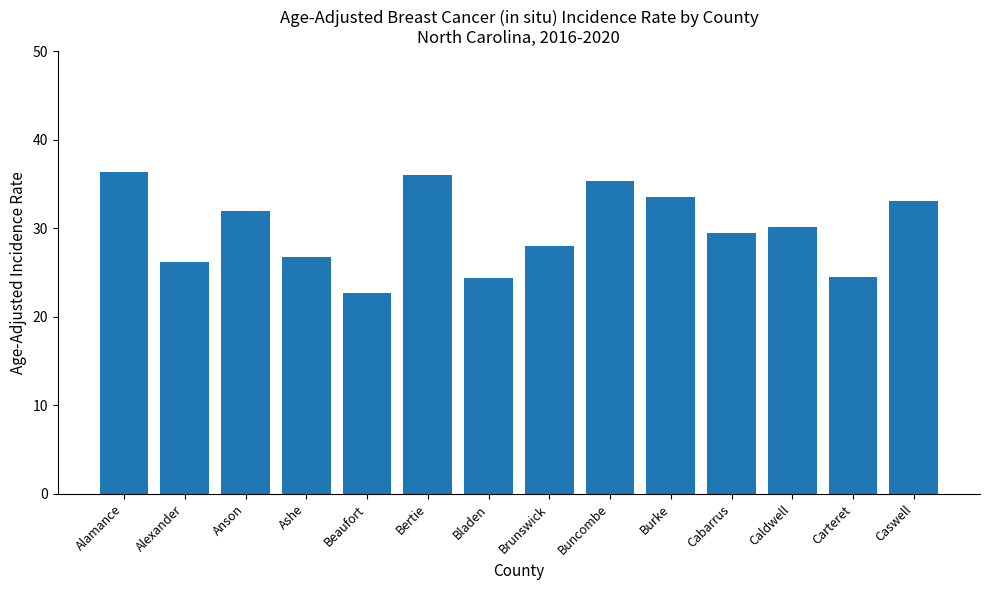

What is the sum of all values?

418.4